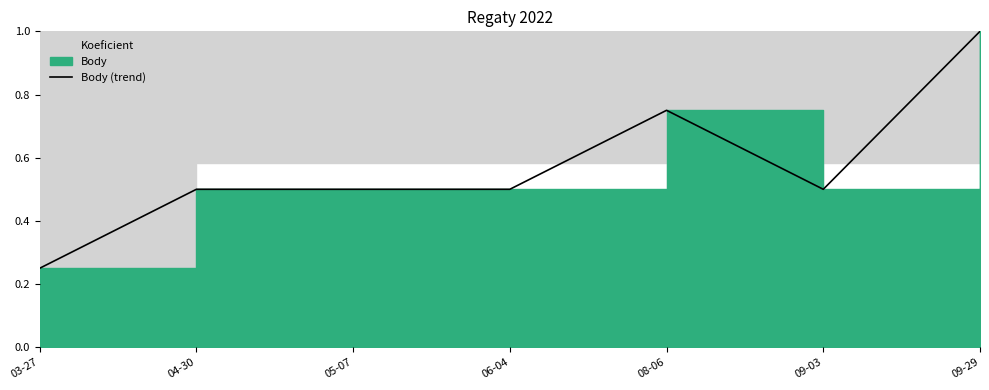

Which label corresponds to the largest value in the chart?

09-29